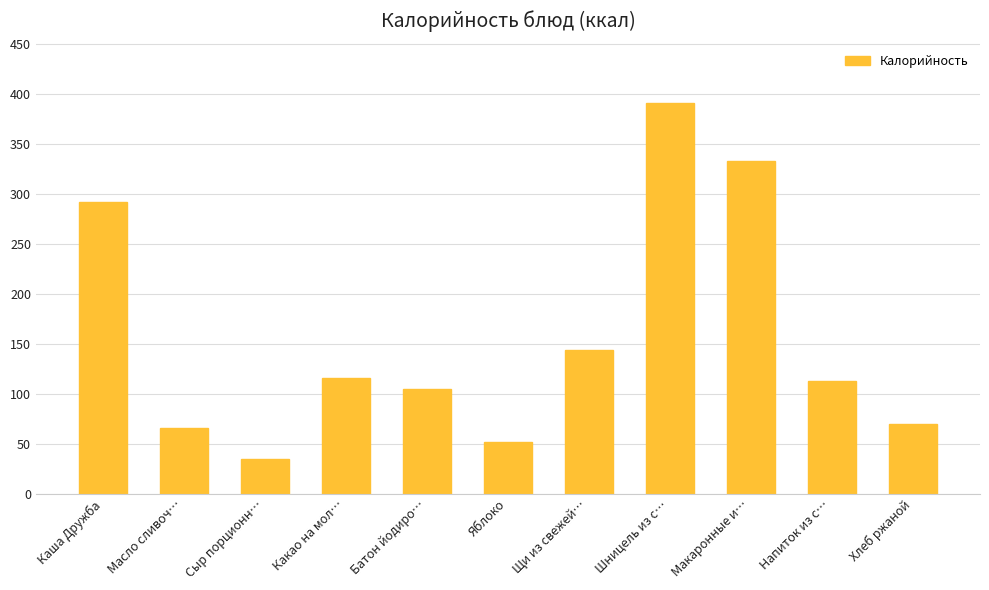

Reading left to right, transcribe all the data shown in this chart.

291.7	66.1	34.4	115.4	104.8	51.7	144.2	390.7	333.0	112.7	70.0